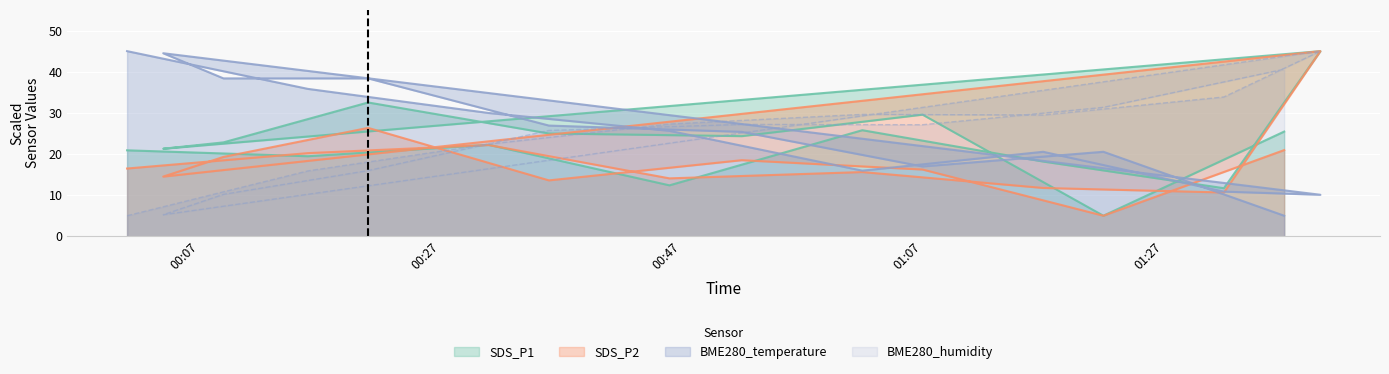

Which category has the lowest value across all series?

2022/06/17 01:22